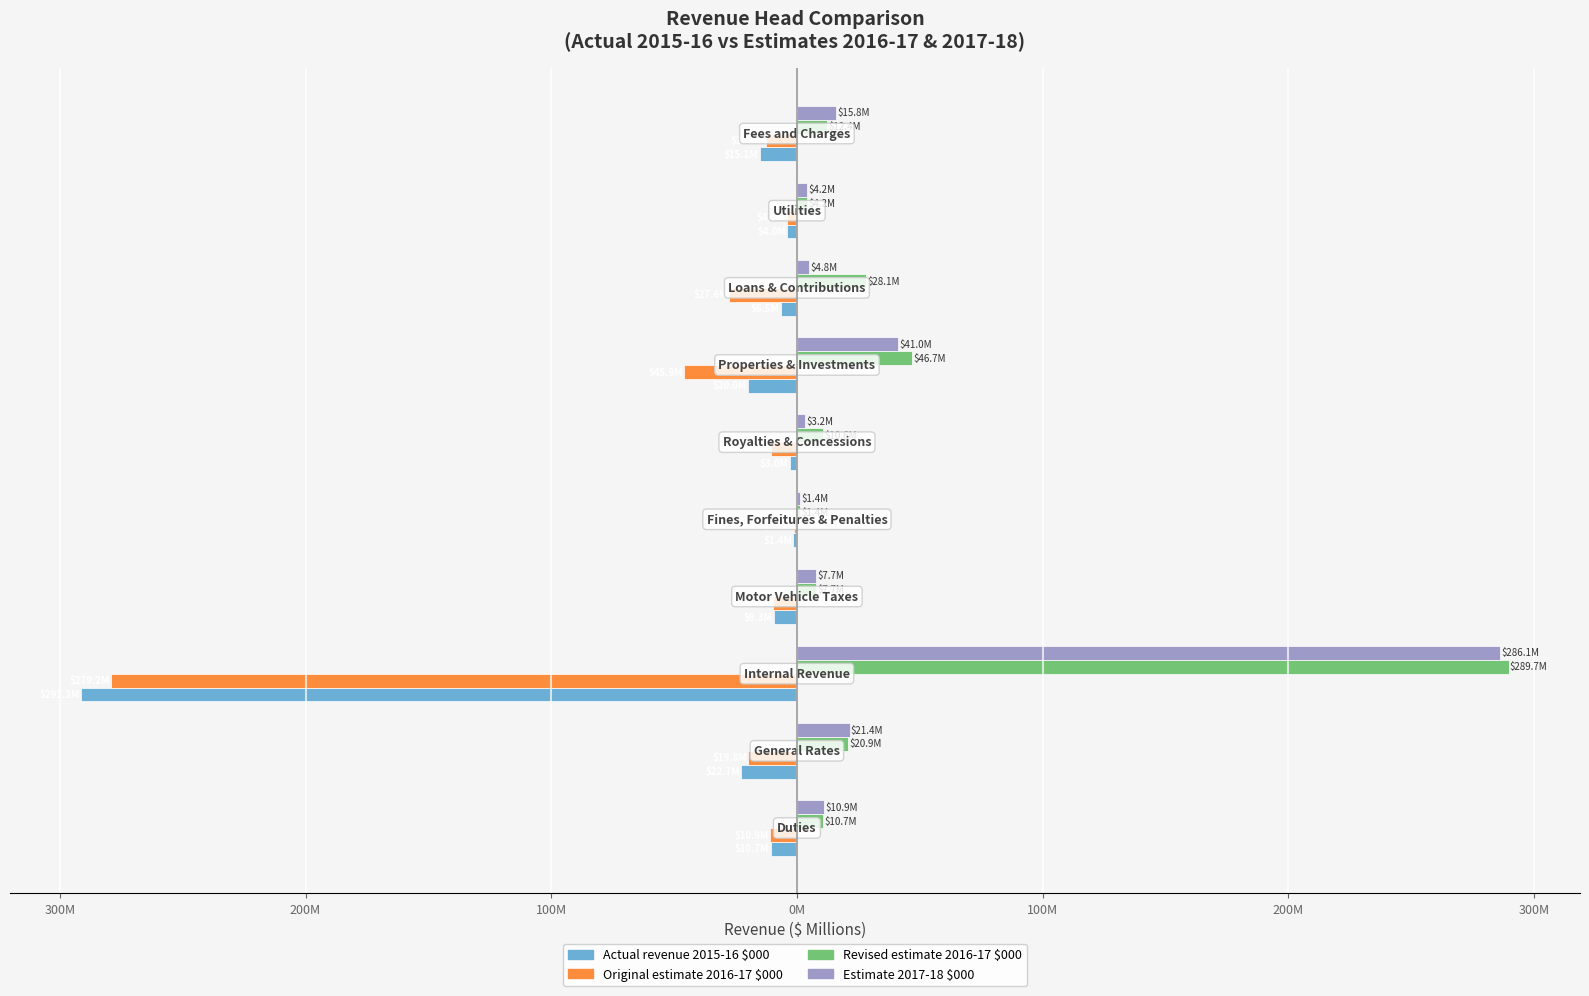

What is the value of the Revised estimate 2016-17 $000 bar at the 10th from the left?

12.4